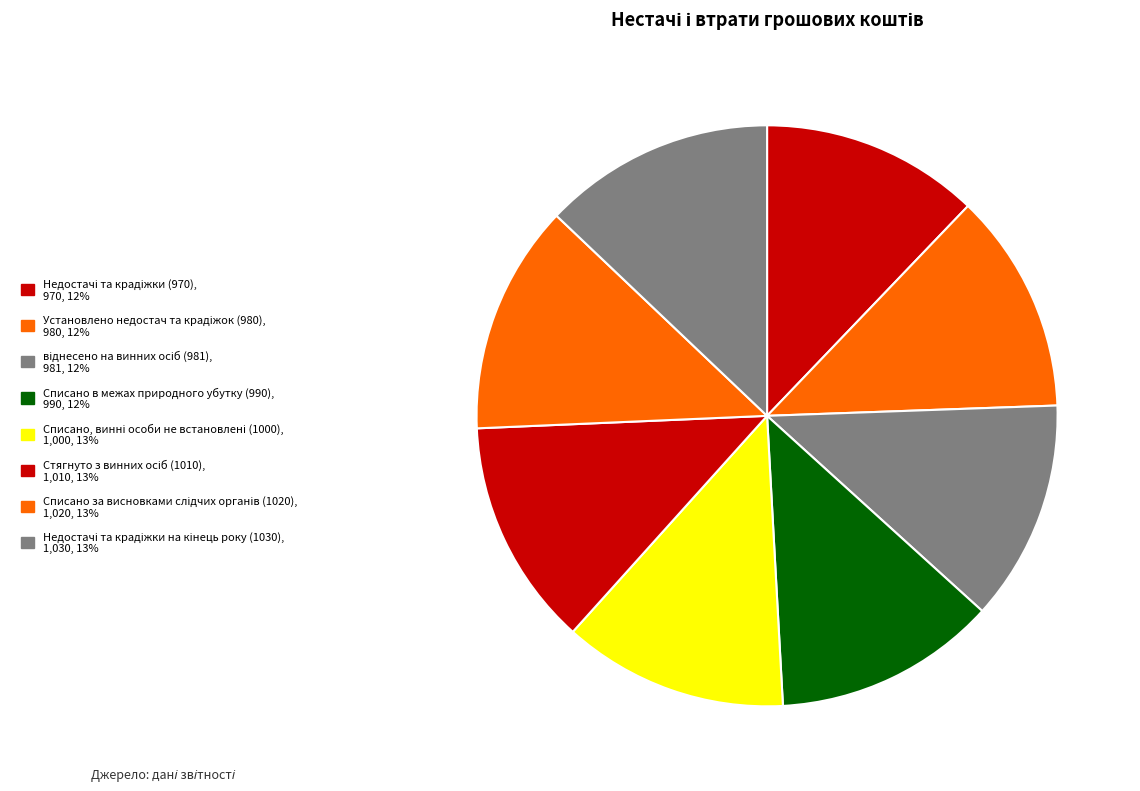

What percentage is the Недостачі та крадіжки (970) slice, to the nearest percent?

12%